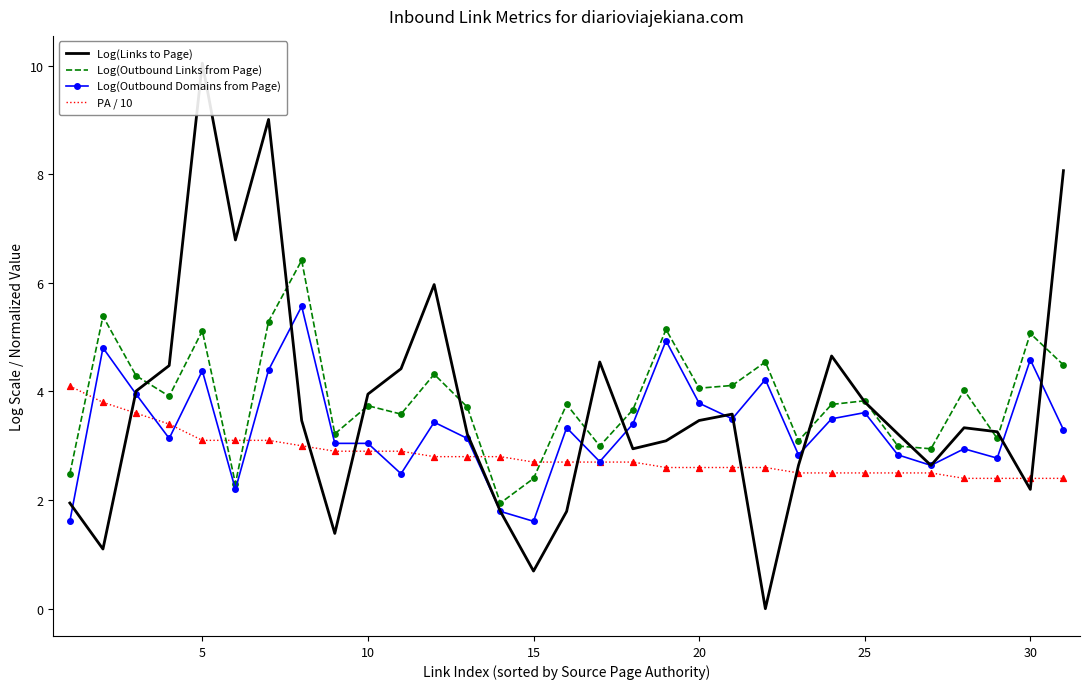

At how many categories does at least one series exceed 5?

9